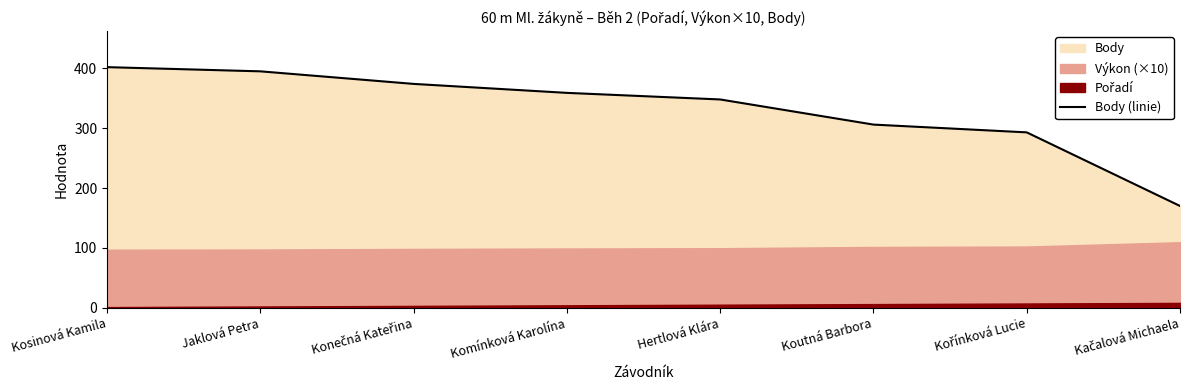

How many data points are less than 359?

4